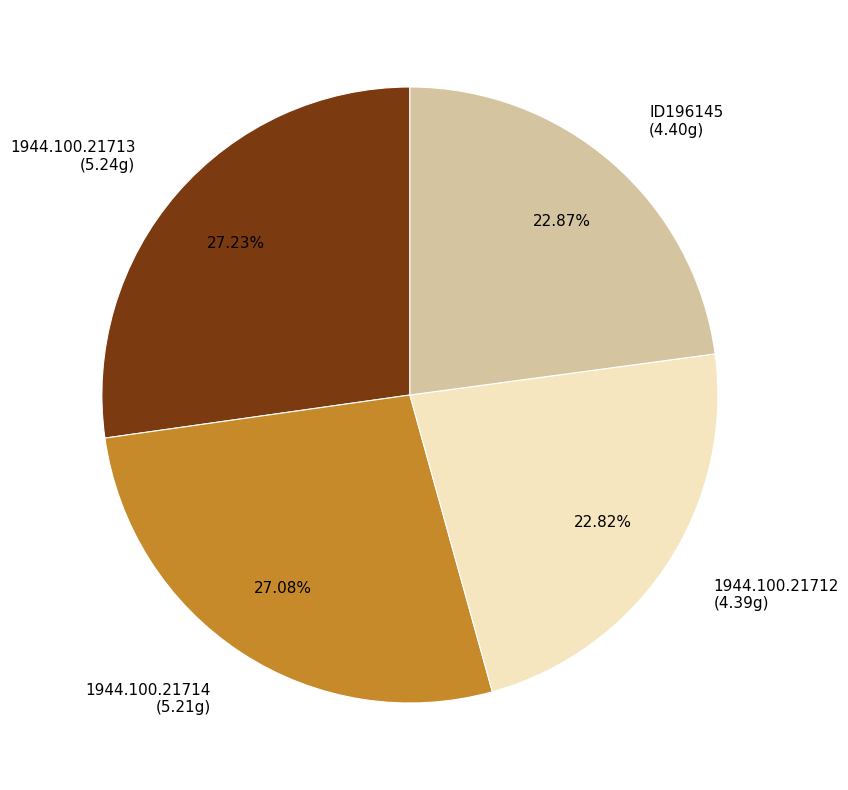

Does 1944.100.21714 account for over 50% of the chart?

No